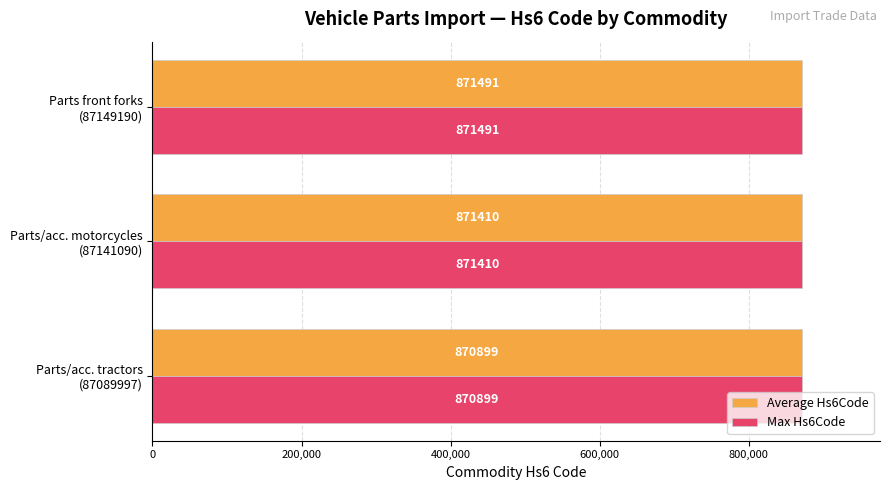

What is the average value of the Average Hs6Code series?

871267